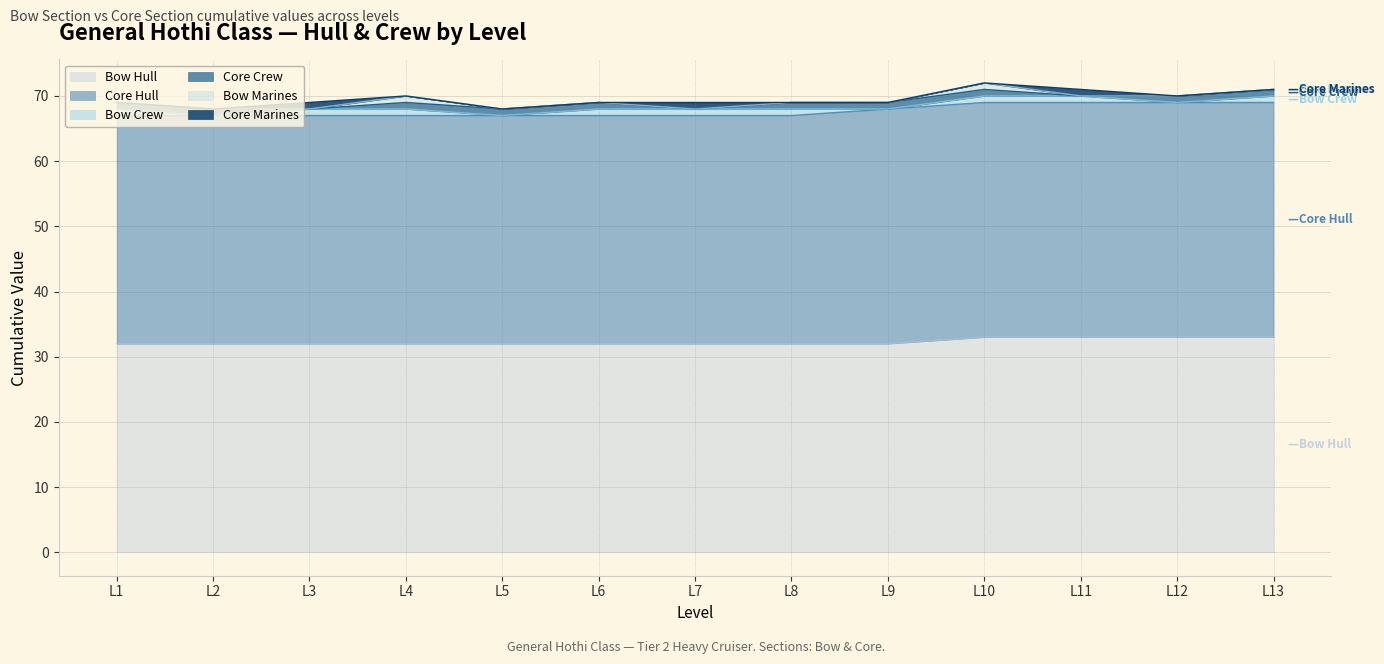

At L9, list the series in order from smallest to largest.

Bow Crew, Bow Marines, Core Marines, Core Crew, Bow Hull, Core Hull